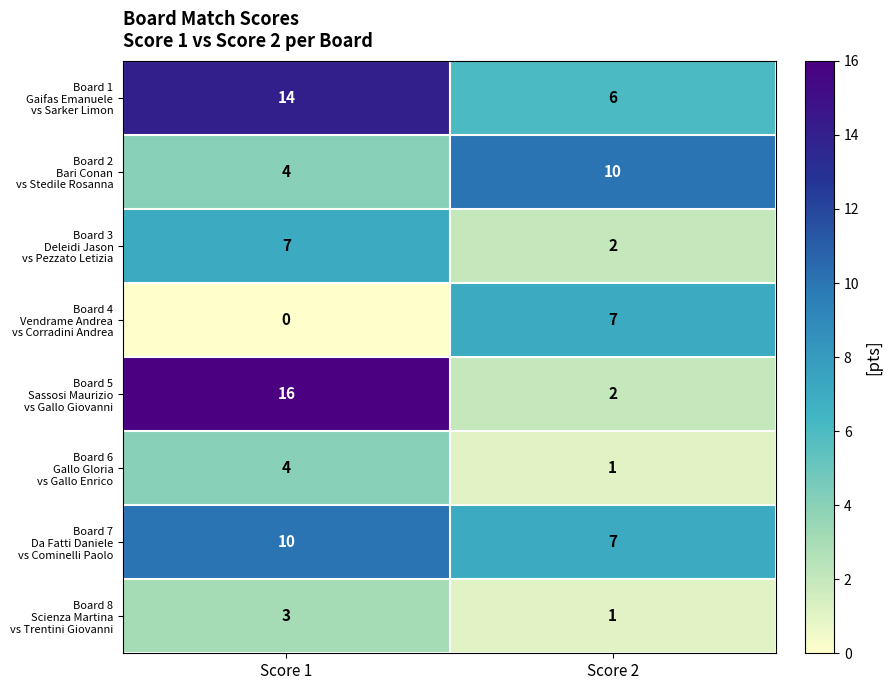

At how many categories does at least one series exceed 8?

2